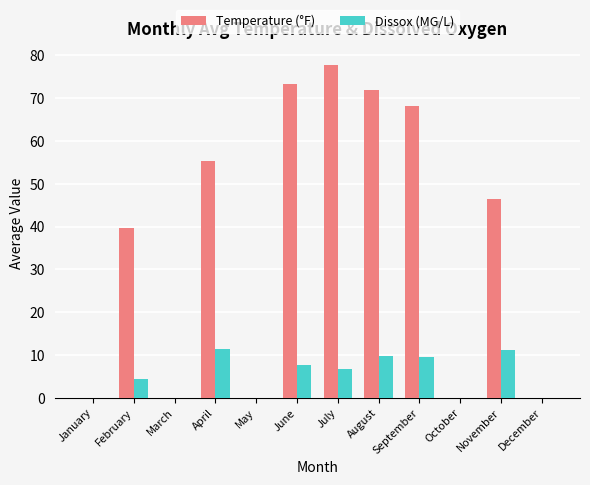

What is the maximum value shown in the chart?

77.7